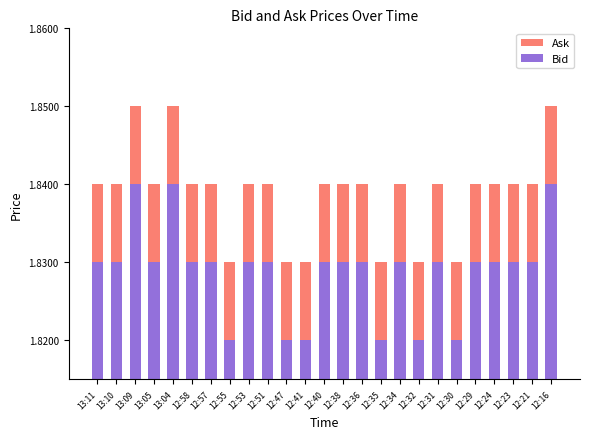

Reading left to right, list all the values displayed in this chart.

Ask: 13:11=1.8	13:10=1.8	13:09=1.9	13:05=1.8	13:04=1.9	12:58=1.8	12:57=1.8	12:55=1.8	12:53=1.8	12:51=1.8	12:47=1.8	12:41=1.8	12:40=1.8	12:38=1.8	12:36=1.8	12:35=1.8	12:34=1.8	12:32=1.8	12:31=1.8	12:30=1.8	12:29=1.8	12:24=1.8	12:23=1.8	12:21=1.8	12:16=1.9
Bid: 13:11=1.8	13:10=1.8	13:09=1.8	13:05=1.8	13:04=1.8	12:58=1.8	12:57=1.8	12:55=1.8	12:53=1.8	12:51=1.8	12:47=1.8	12:41=1.8	12:40=1.8	12:38=1.8	12:36=1.8	12:35=1.8	12:34=1.8	12:32=1.8	12:31=1.8	12:30=1.8	12:29=1.8	12:24=1.8	12:23=1.8	12:21=1.8	12:16=1.8